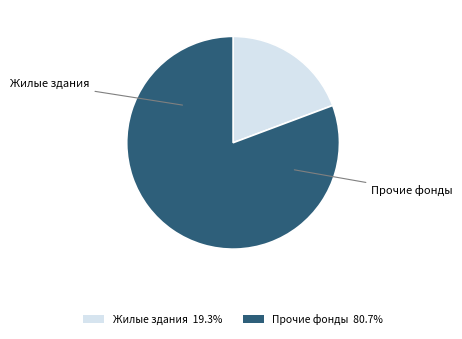

Is there any slice that represents more than half of the pie?

Yes